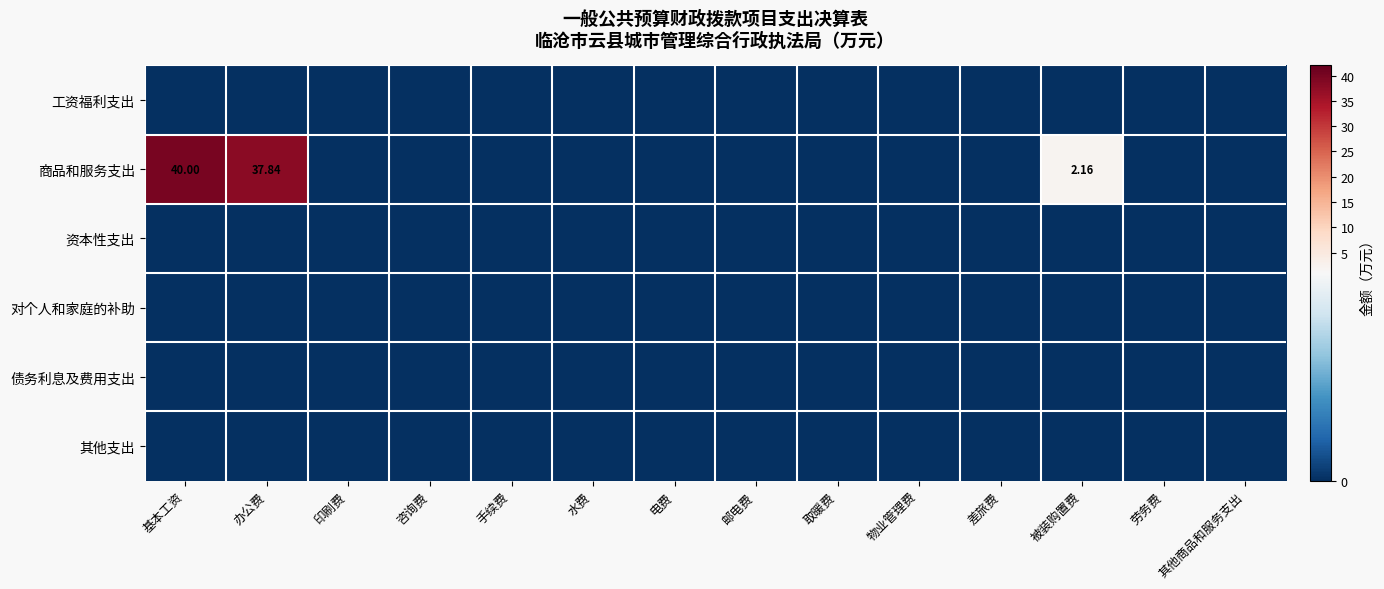

At how many categories does at least one series exceed 15?

2